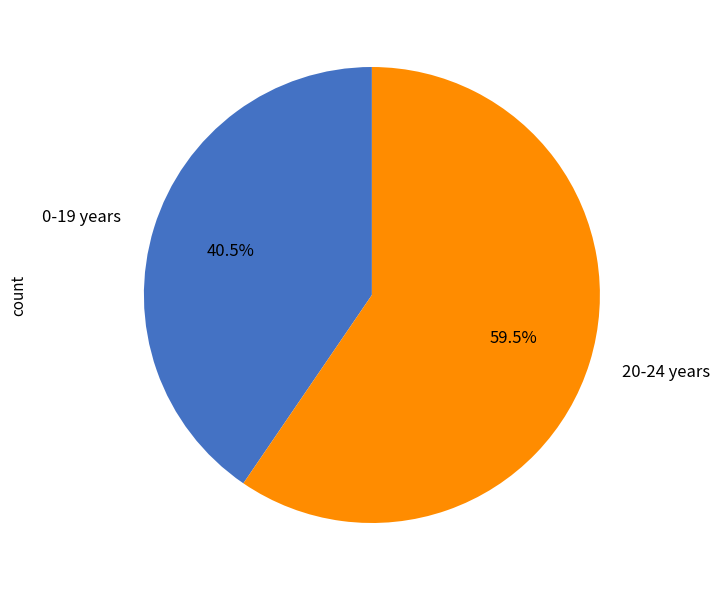

What percentage is NOT represented by 20-24 years?

40.5%